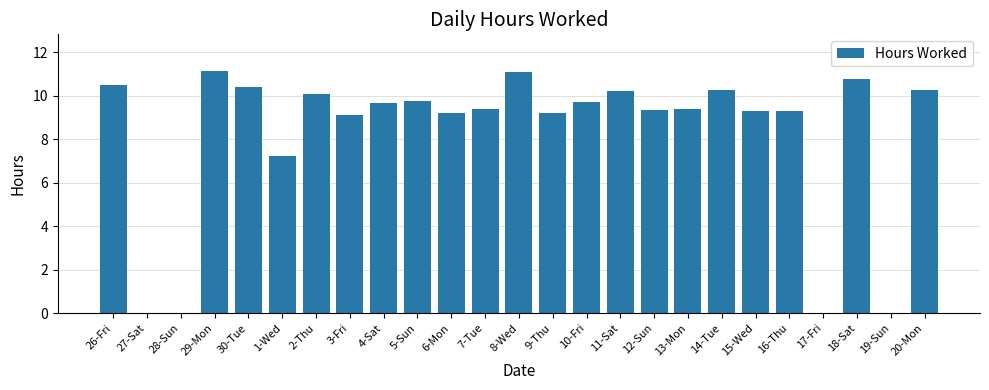

What is the maximum value shown in the chart?

11.2